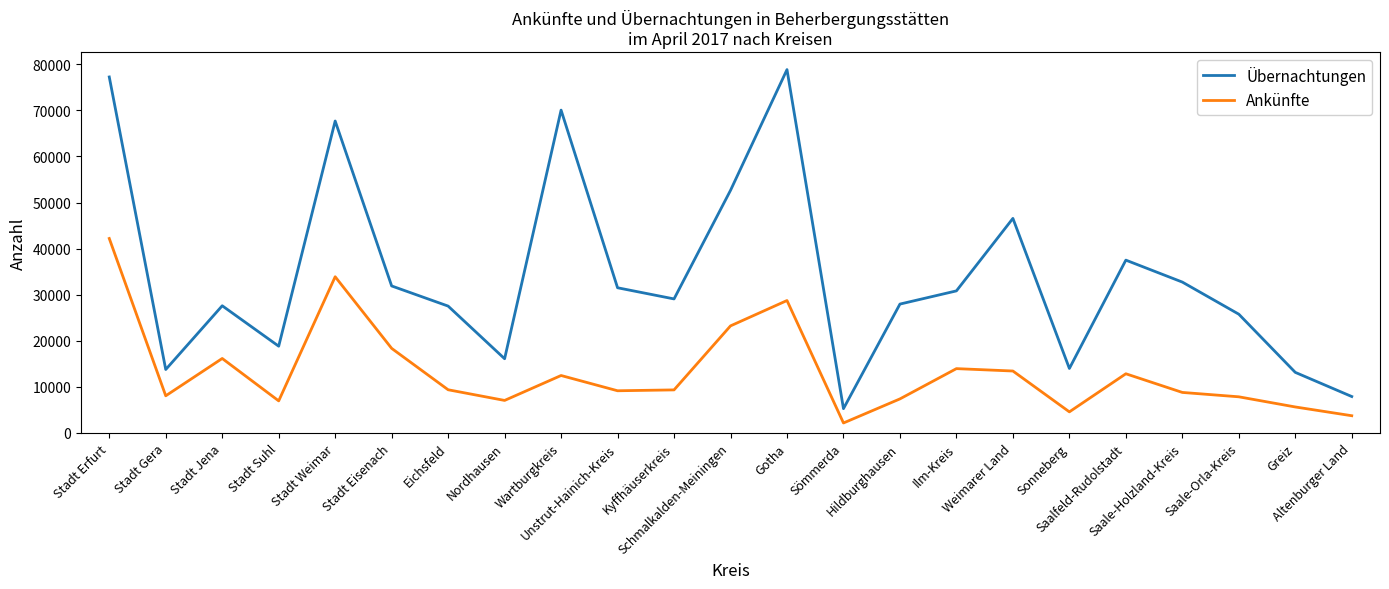

What is the lowest value of the Ankünfte series?

2148